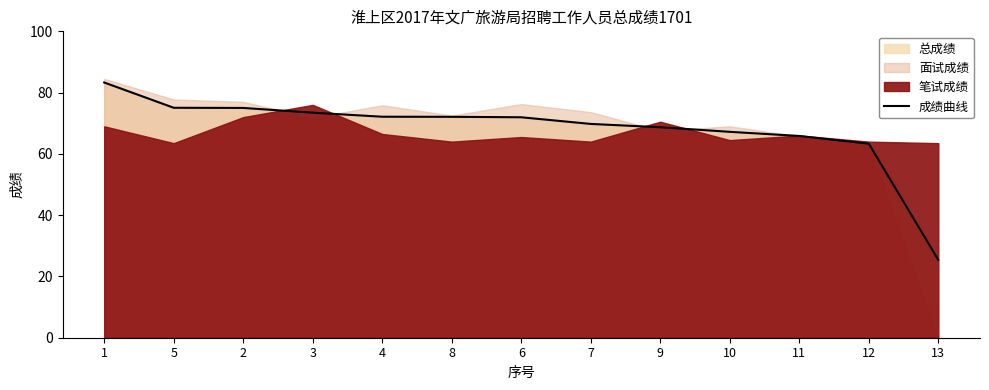

What is the smallest value displayed?

25.4